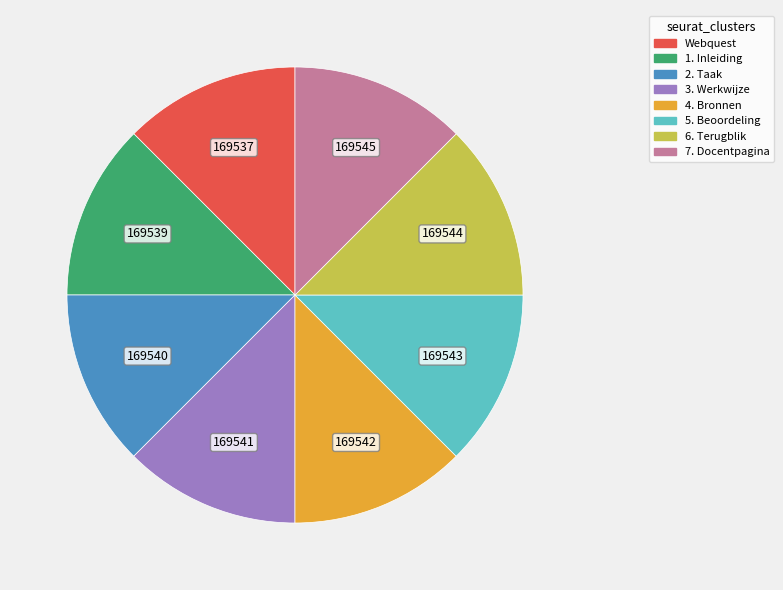

Is the sum of 7. Docentpagina and 3. Werkwijze greater than half?

No